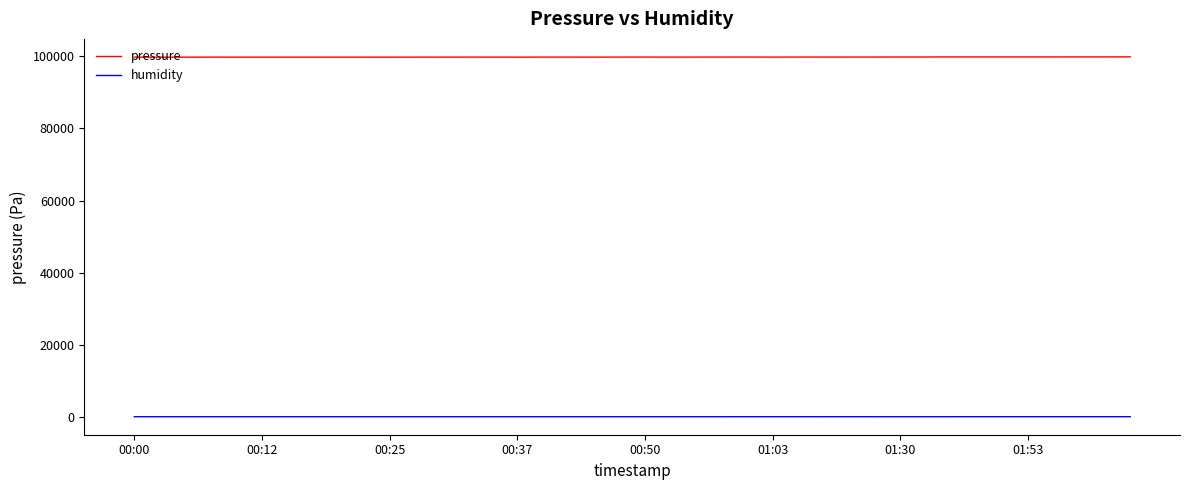

List the series in order of their overall mean, lowest first.

humidity, pressure